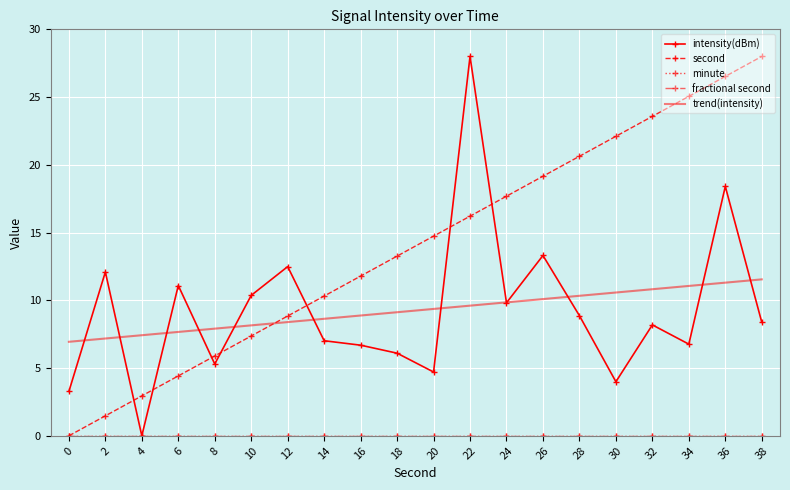

Reading right to left, extract all data points from this chart.

intensity(dBm): 8.4	18.4	6.8	8.2	4.0	8.9	13.3	9.8	28.0	4.7	6.1	6.7	7.0	12.5	10.4	5.3	11.1	0.0	12.1	3.3
second: 28.0	26.5	25.1	23.6	22.1	20.6	19.2	17.7	16.2	14.7	13.3	11.8	10.3	8.8	7.4	5.9	4.4	2.9	1.5	0.0
minute: 0.0	0.0	0.0	0.0	0.0	0.0	0.0	0.0	0.0	0.0	0.0	0.0	0.0	0.0	0.0	0.0	0.0	0.0	0.0	0.0
fractional second: 0.0	0.0	0.0	0.0	0.0	0.0	0.0	0.0	0.0	0.0	0.0	0.0	0.0	0.0	0.0	0.0	0.0	0.0	0.0	0.0
trend(intensity): 11.5	11.3	11.1	10.8	10.6	10.3	10.1	9.8	9.6	9.4	9.1	8.9	8.6	8.4	8.2	7.9	7.7	7.4	7.2	6.9